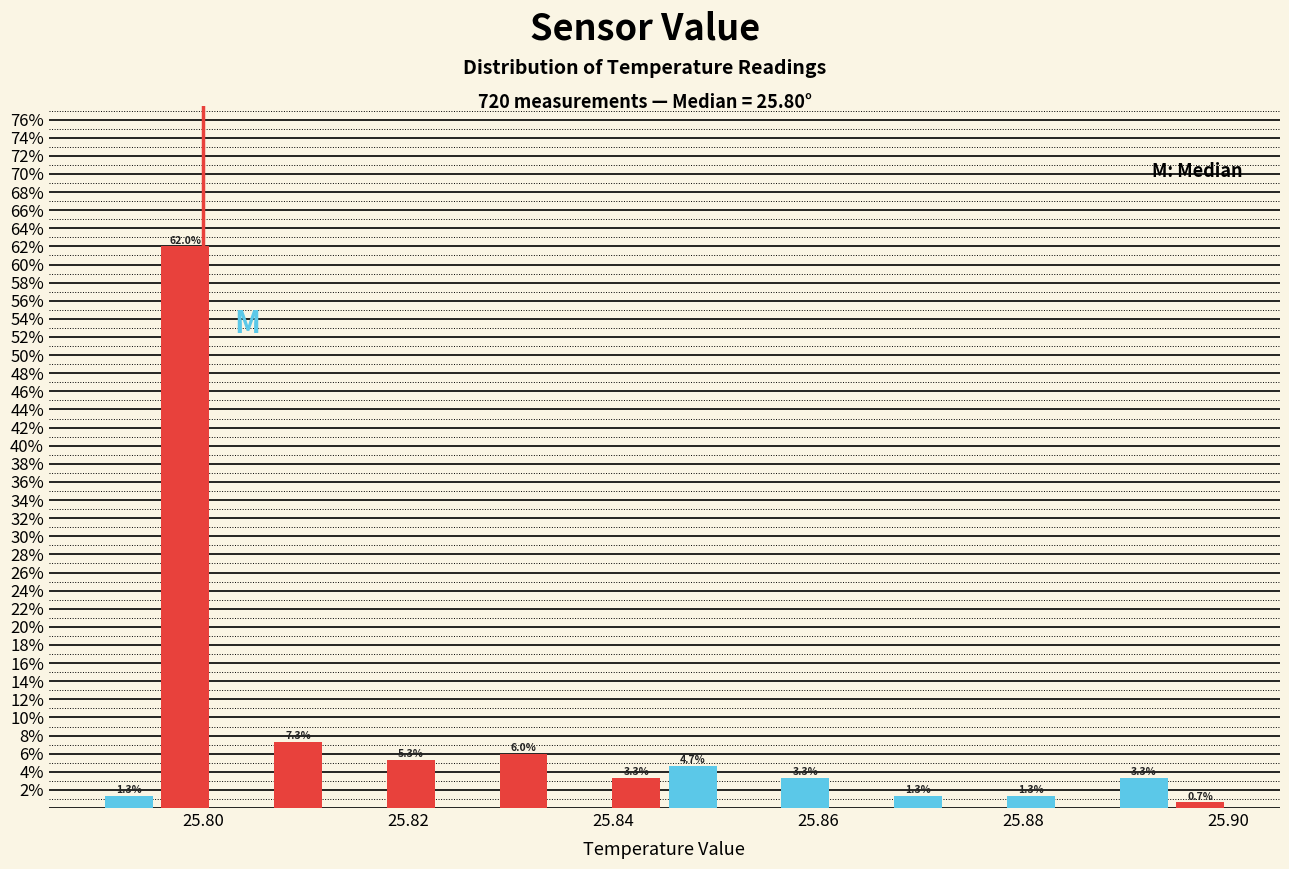

Around what value on the x-axis is the tallest bar? Give the approximate position of its centre, as read against the axis.

25.798